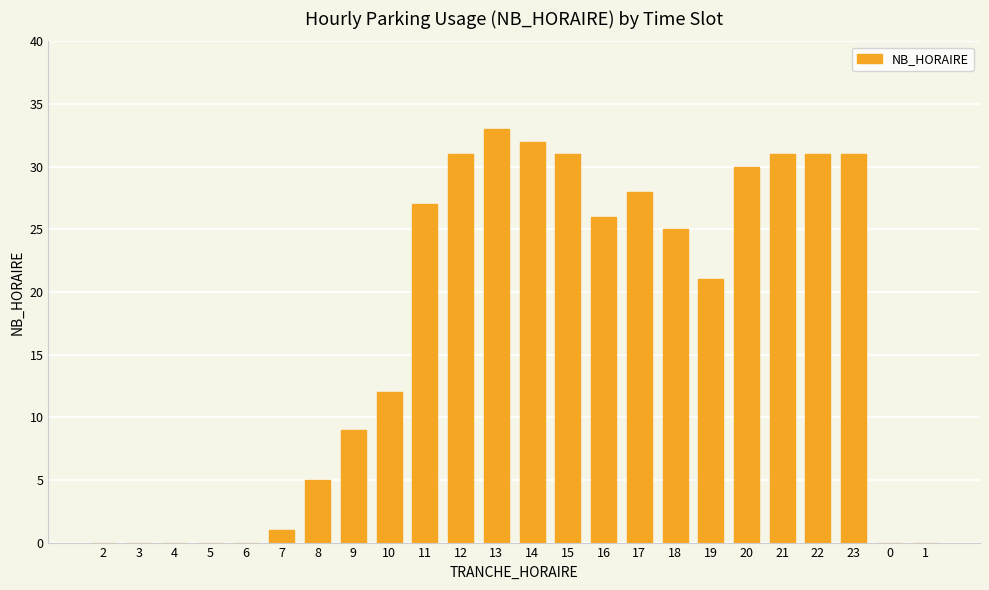

How many data points does each series have?

24